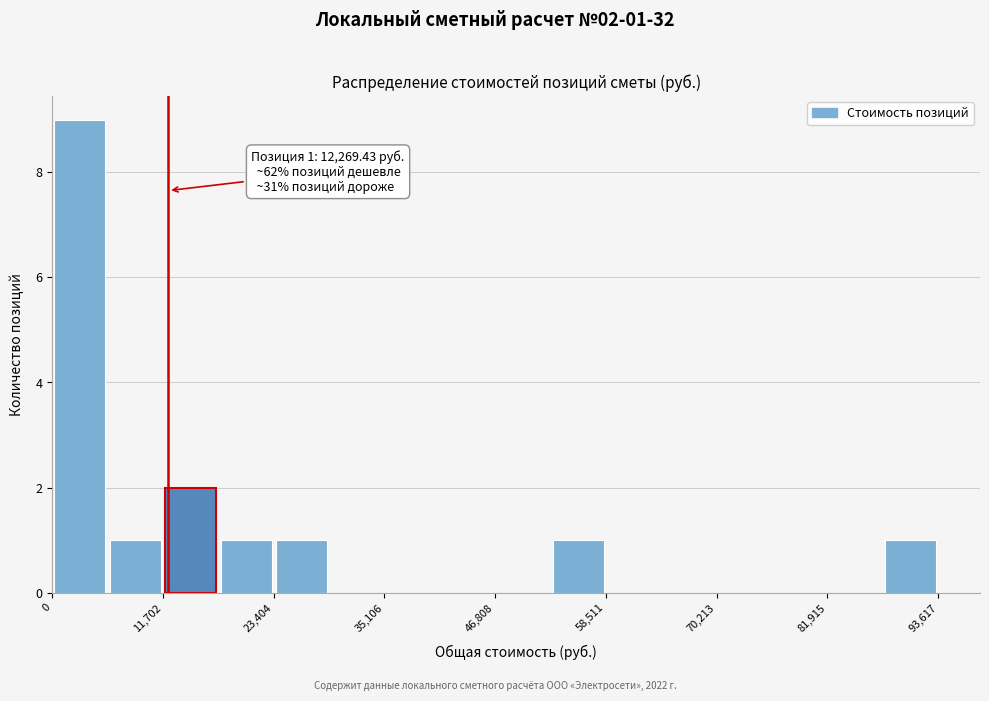

Around what value on the x-axis is the tallest bar? Give the approximate position of its centre, as read against the axis.

2000